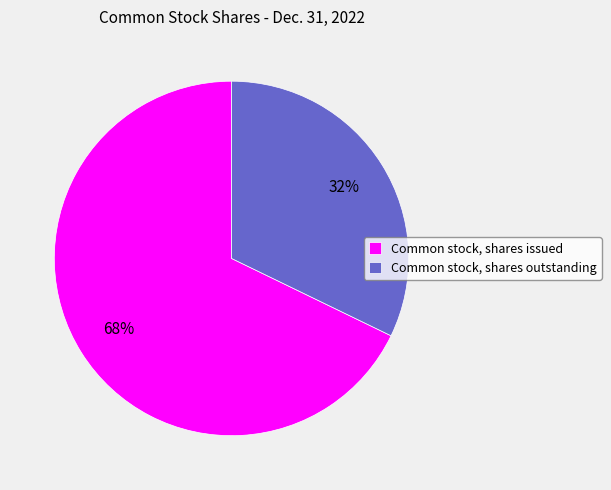

Does Common stock, shares issued represent more than half of the total?

Yes